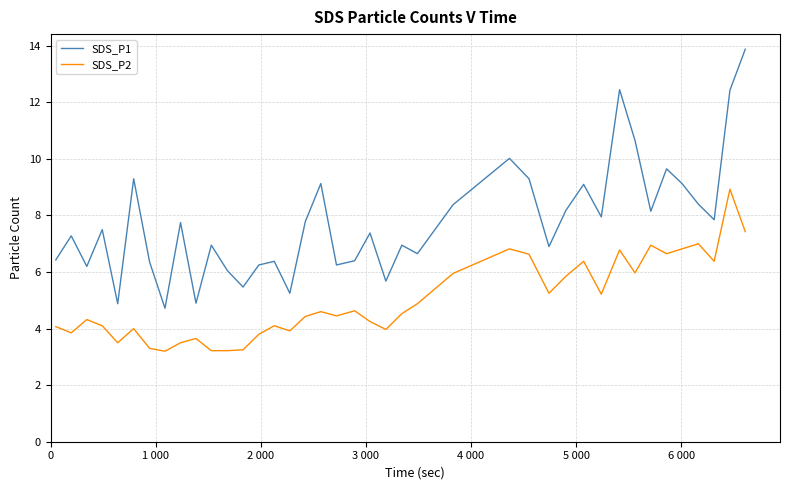

True or false: SDS_P2 and SDS_P1 intersect in this chart.

False